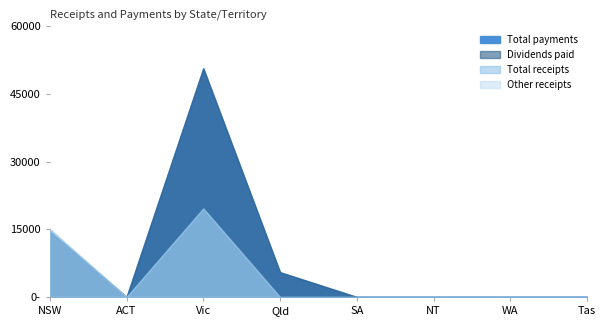

Reading left to right, list all the values displayed in this chart.

Total receipts: NSW=15063.0	ACT=0.0	Vic=19632.7	Qld=0.0	SA=0.0	NT=0.0	WA=0.0	Tas=0.0
Total payments: NSW=14529.3	ACT=0.0	Vic=50668.1	Qld=5486.8	SA=0.0	NT=0.0	WA=0.0	Tas=0.0
Dividends paid: NSW=14529.3	ACT=0.0	Vic=50668.1	Qld=5486.8	SA=0.0	NT=0.0	WA=0.0	Tas=0.0
Other receipts: NSW=15063.0	ACT=0.0	Vic=19632.7	Qld=0.0	SA=0.0	NT=0.0	WA=0.0	Tas=0.0